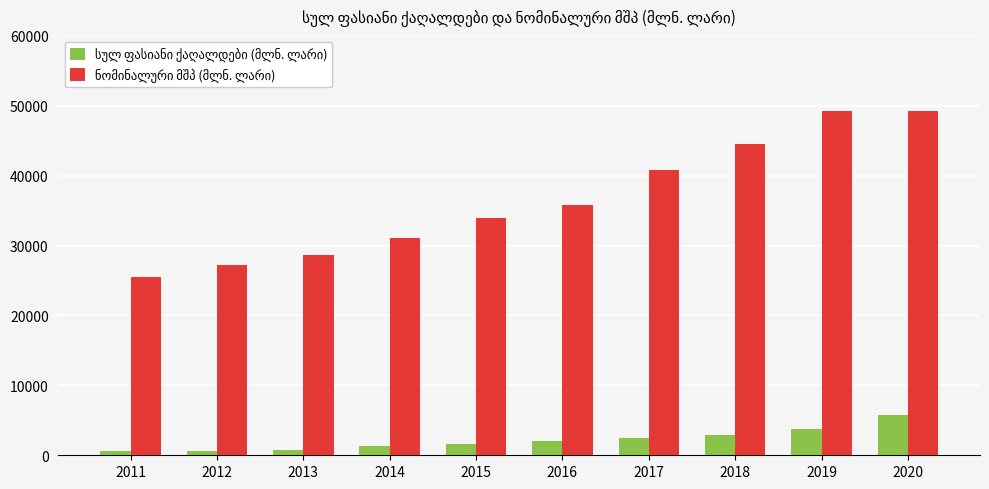

What is the greatest value displayed?

49266.7